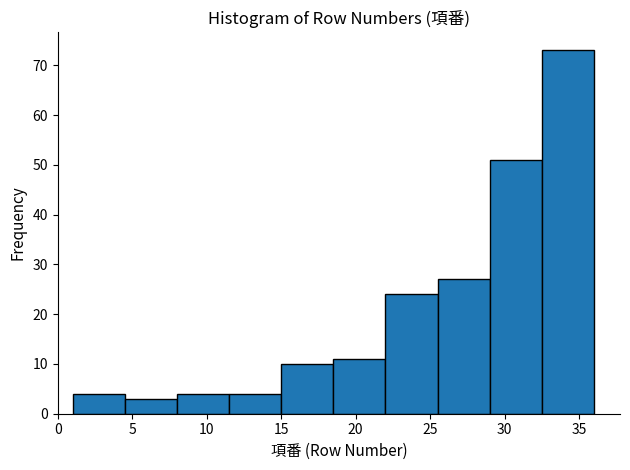

Reading left to right, list every bar in this chart as the range it spans on the x-axis followed by its height. The values are not printed on the chart, so give them approximately, as read against the axis.

1.0 to 4.5: 4
4.5 to 8.0: 3
8.0 to 11.5: 4
11.5 to 15.0: 4
15.0 to 18.5: 10
18.5 to 22.0: 11
22.0 to 25.5: 24
25.5 to 29.0: 27
29.0 to 32.5: 51
32.5 to 36.0: 73